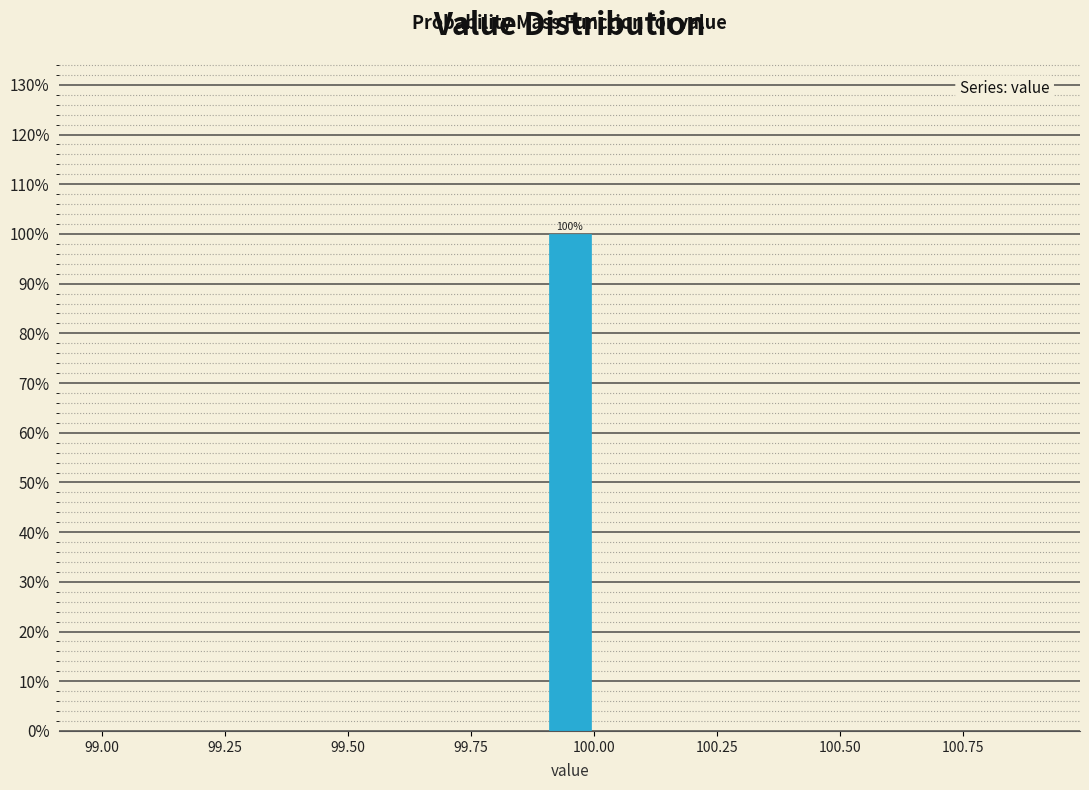

Around what value on the x-axis is the tallest bar? Give the approximate position of its centre, as read against the axis.

99.95